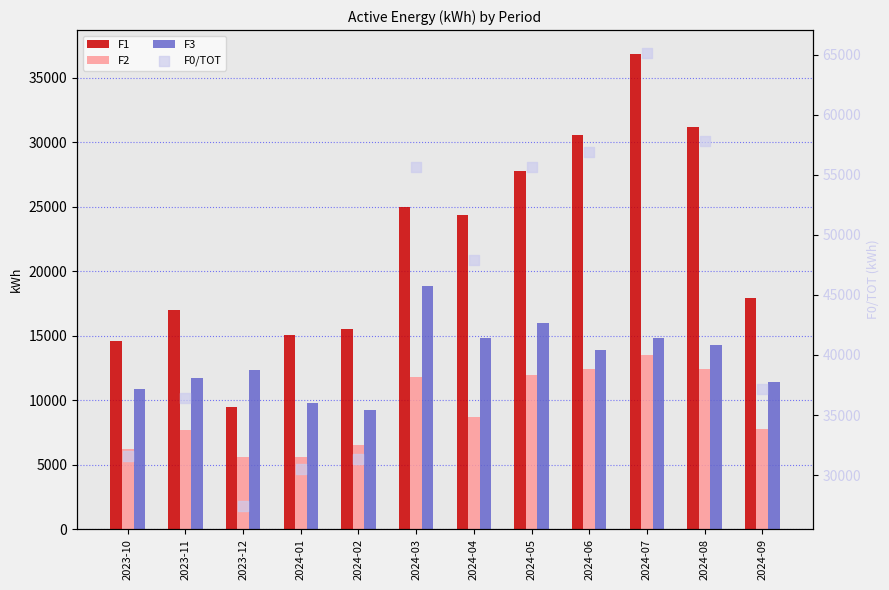

At how many categories does at least one series exceed 37384?

6